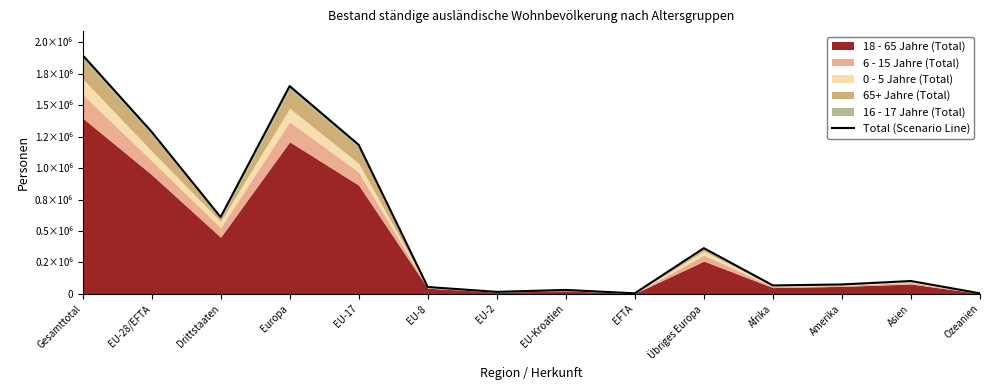

Rank the categories by value from highest to lowest.

Gesamttotal, Europa, EU-28/EFTA, EU-17, Drittstaaten, Übriges Europa, Asien, Amerika, Afrika, EU-8, EU-Kroatien, EU-2, EFTA, Ozeanien